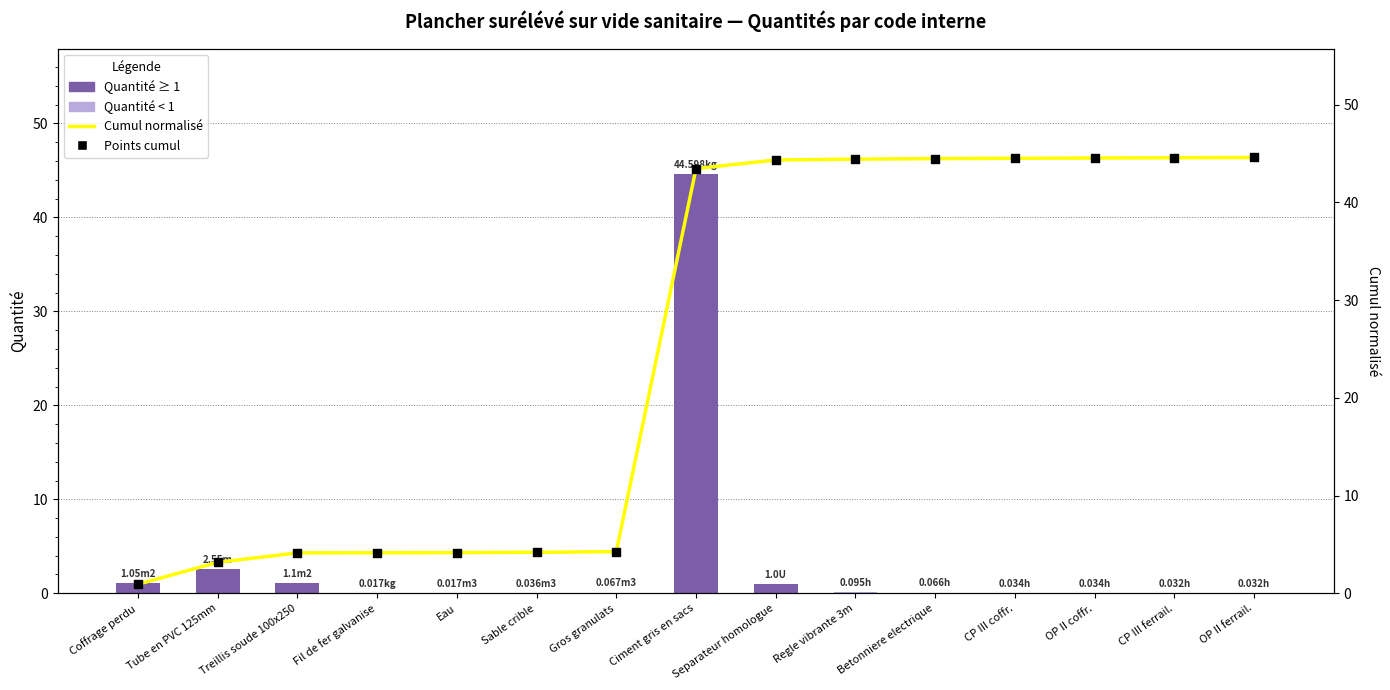

At how many categories does at least one series exceed 44?

8